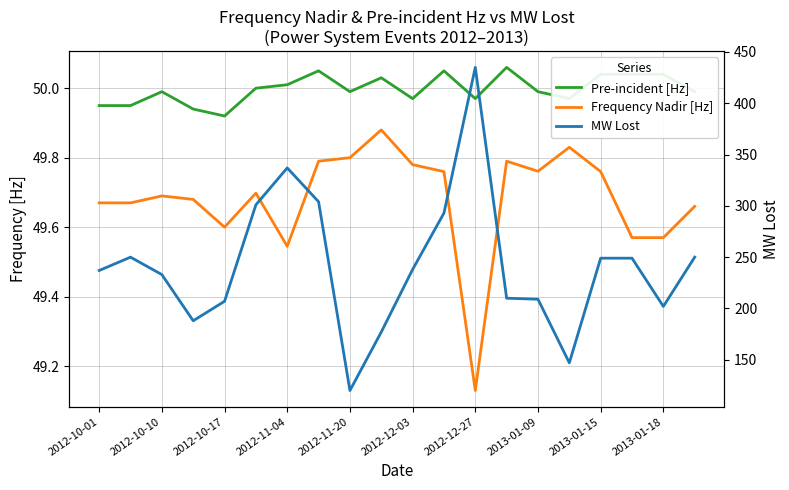

What is the maximum value for MW Lost?

435.0